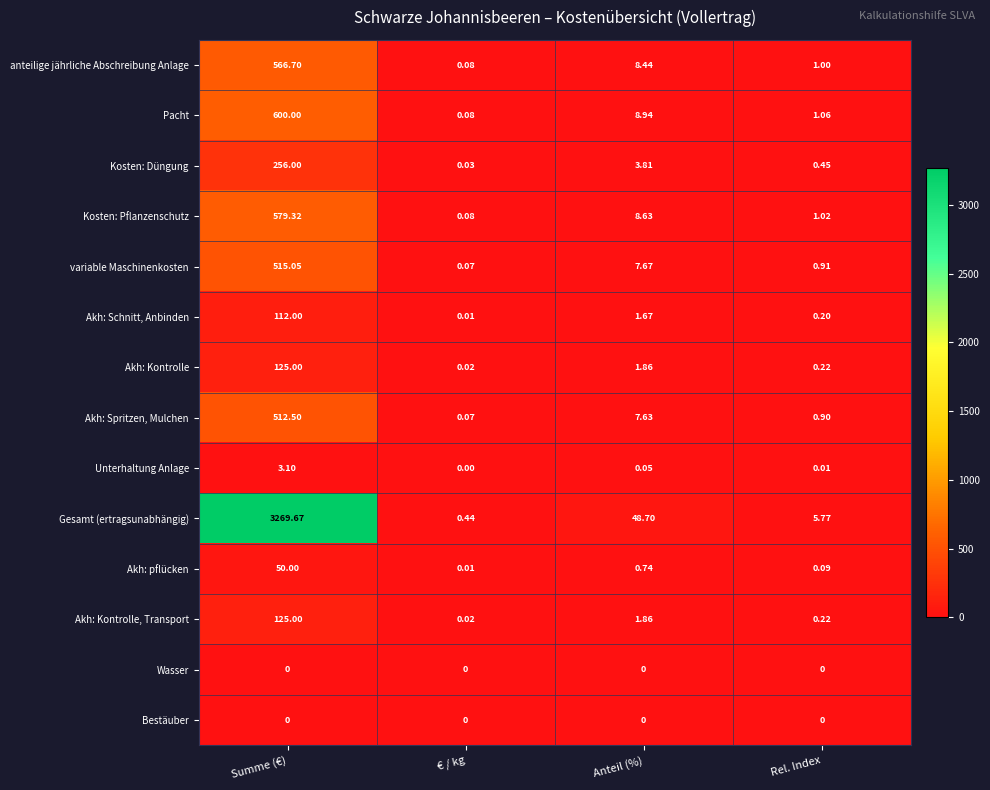

Which series changed the most between Summe (€) and Anteil (%)?

Gesamt (ertragsunabhängig)